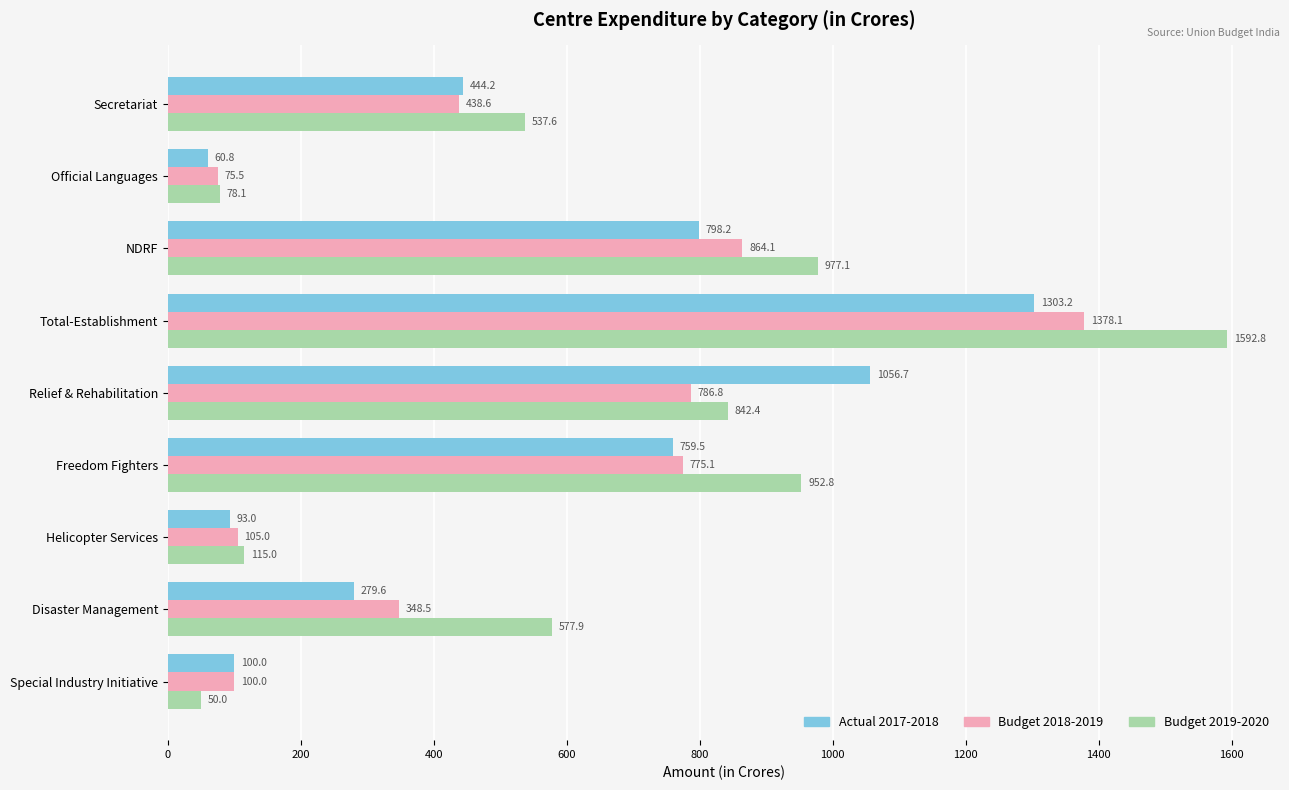

At which label is Budget 2018-2019 closest to 726?

Freedom Fighters